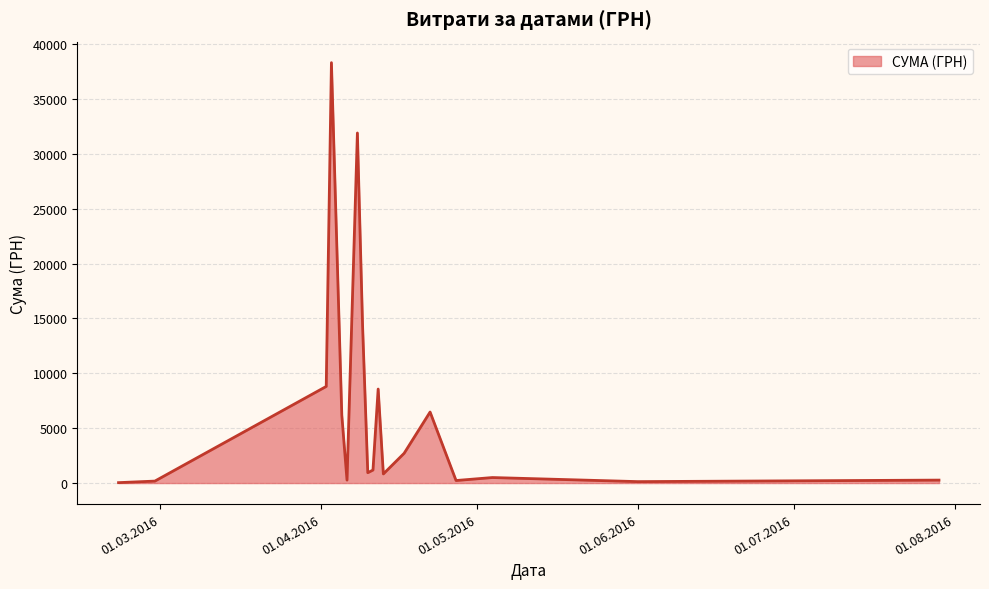

What is the greatest value displayed?

38303.0